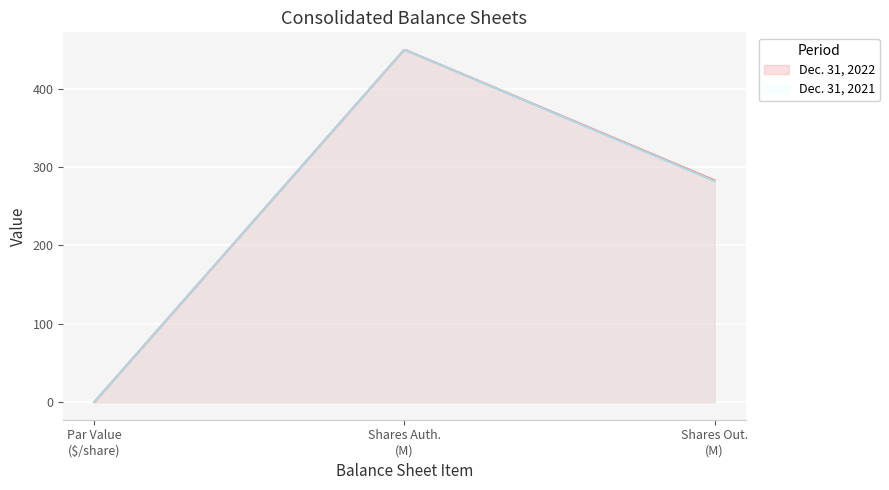

Where is Dec. 31, 2021 nearest to the value 225?

Common Stock shares outstanding